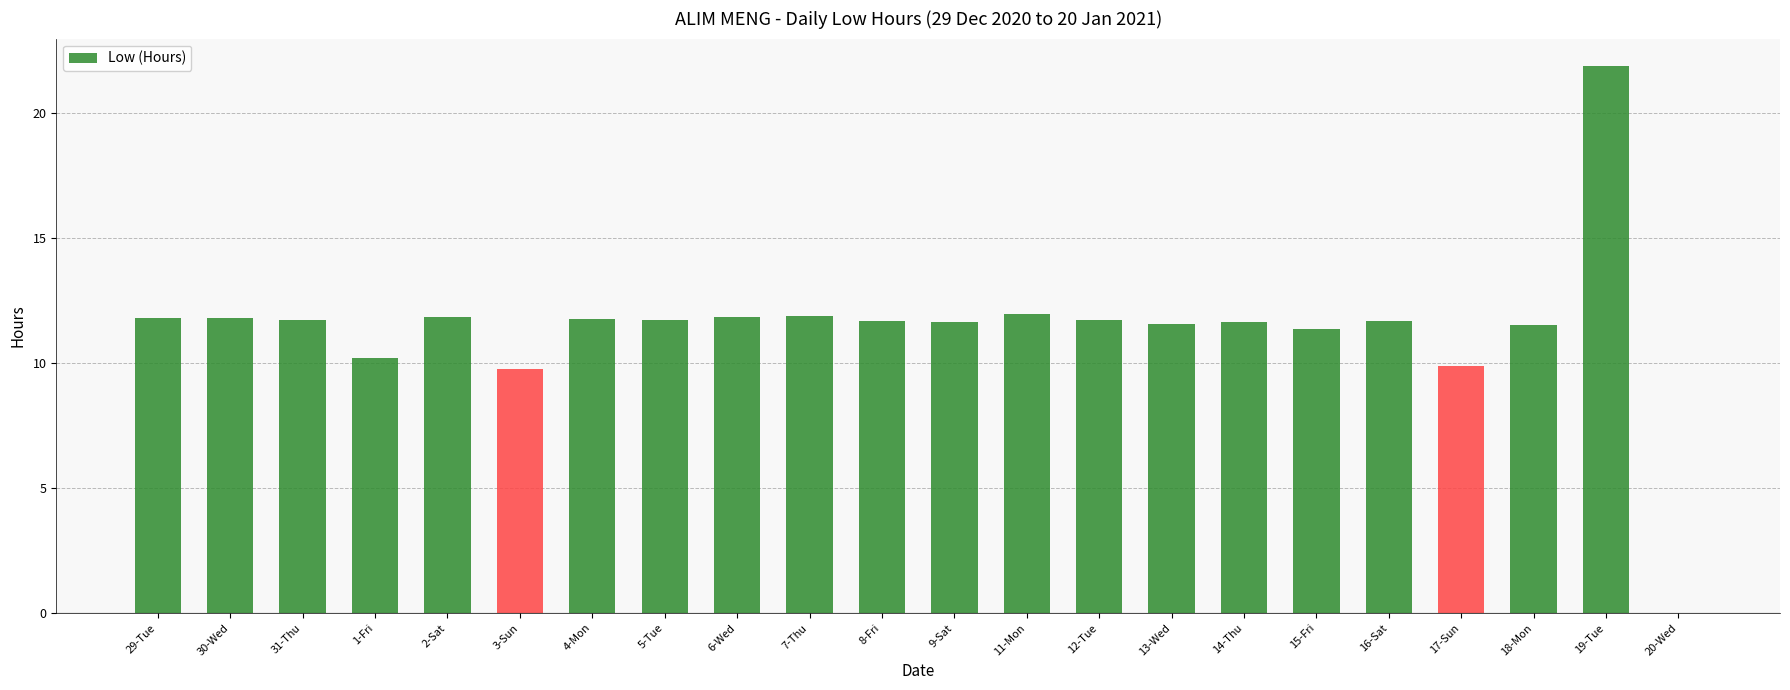

Read the value at 3-Sun.

9.8